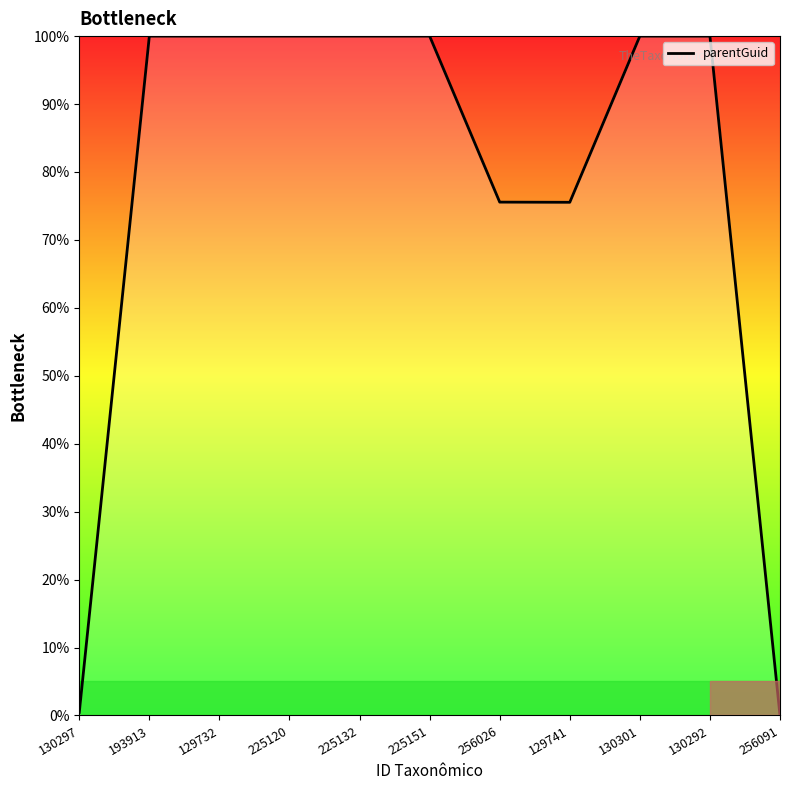

What position from the right is 130301?

3